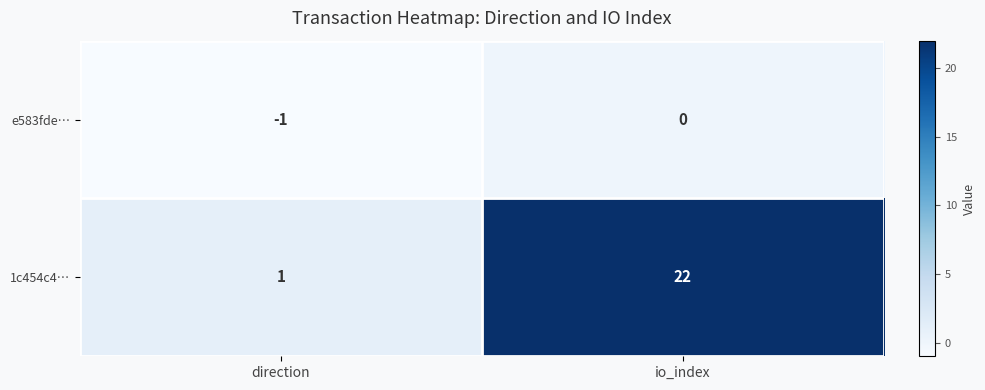

What is the difference between the highest and lowest values at io_index?

22